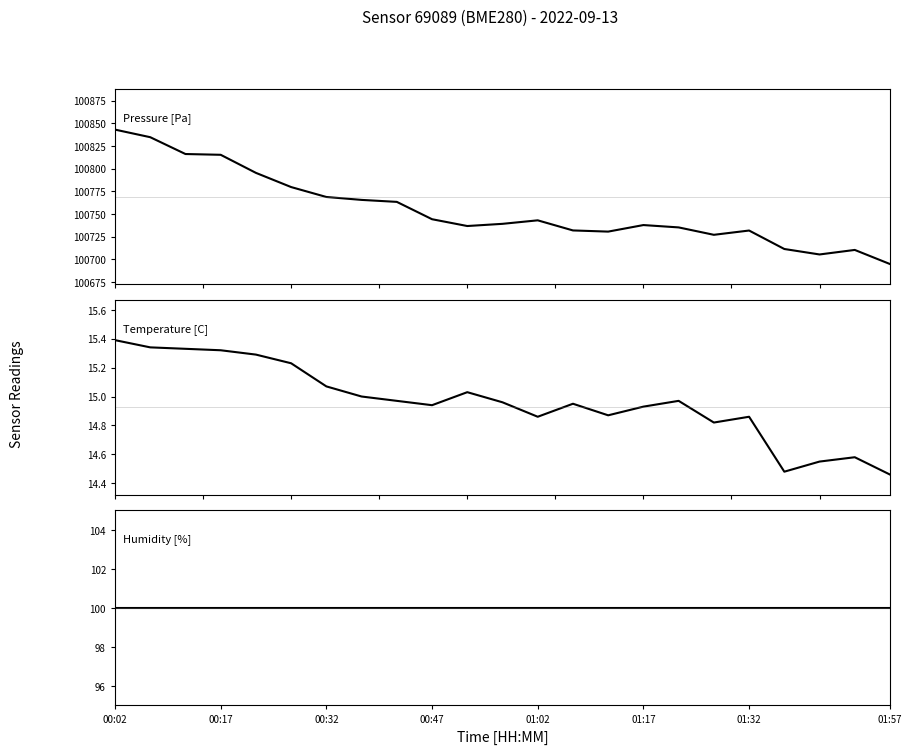

Rank the series by their maximum value, from highest to lowest.

pressure, humidity, temperature